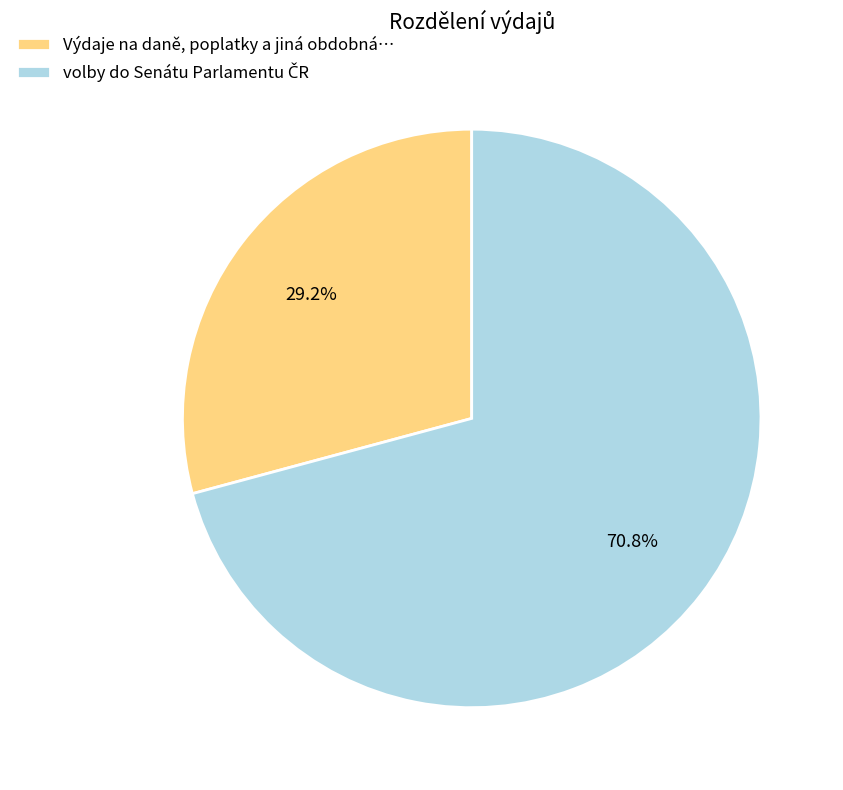

To the nearest percent, what is the difference between the largest and smallest slice percentages?

42%